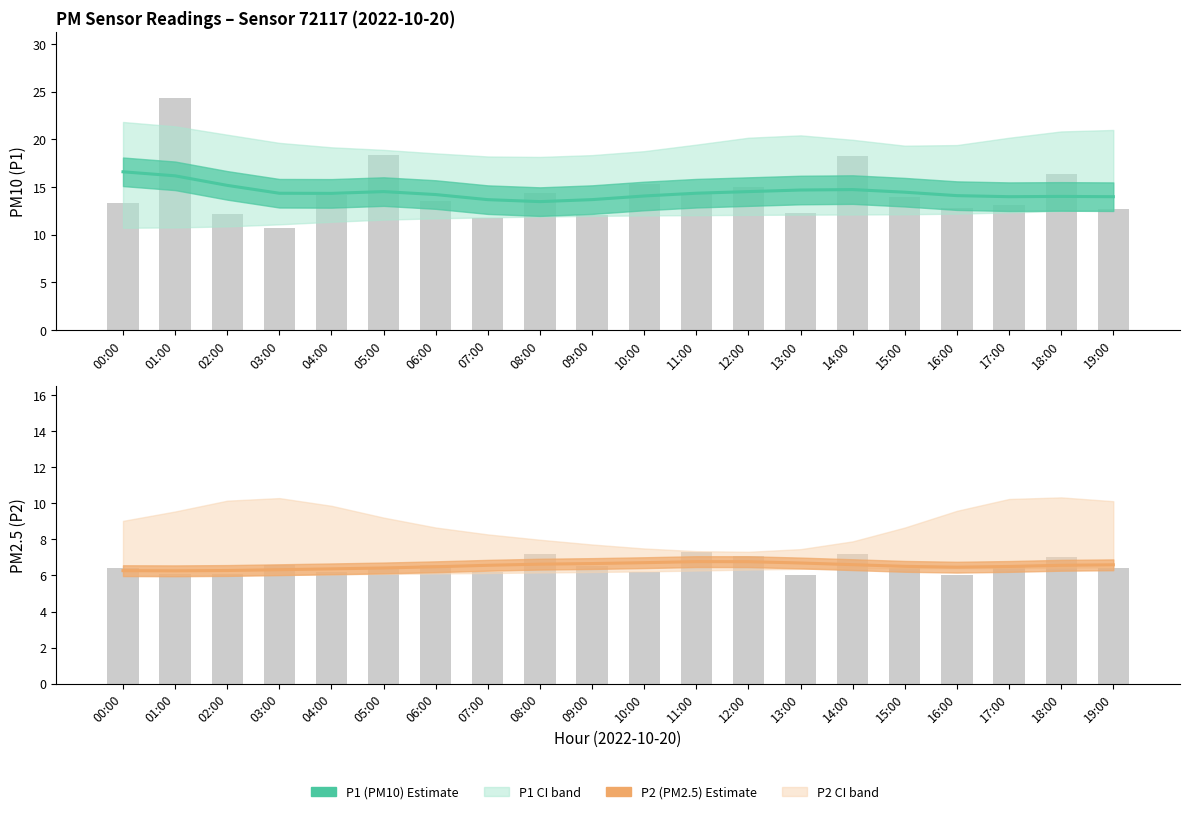

At how many categories does at least one series exceed 7?

20